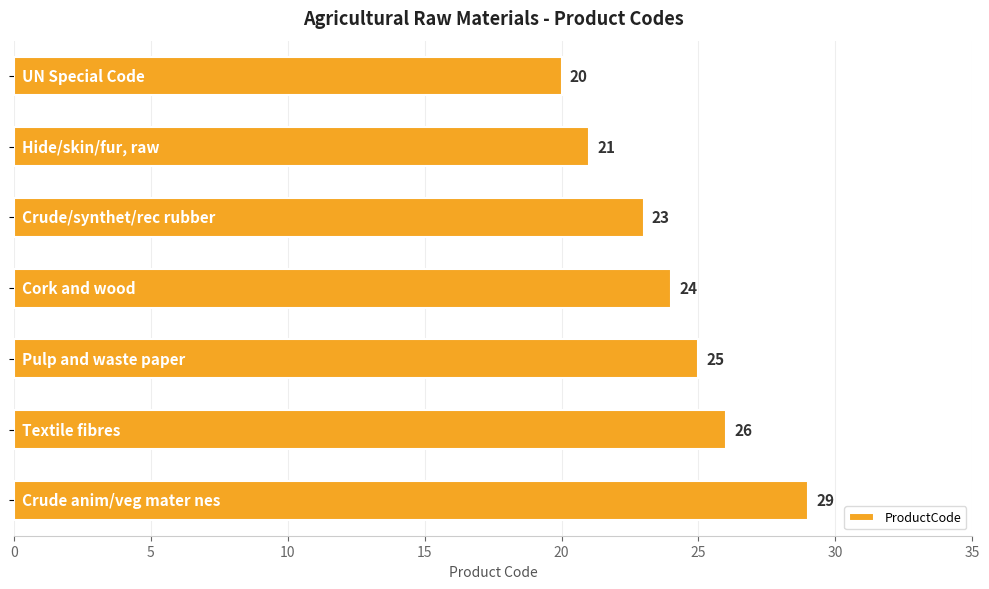

How many values are between 21 and 26?

5